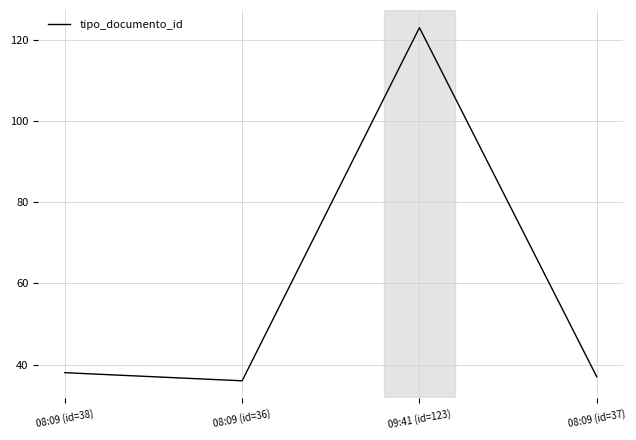

How many lines are shown in the chart?

1